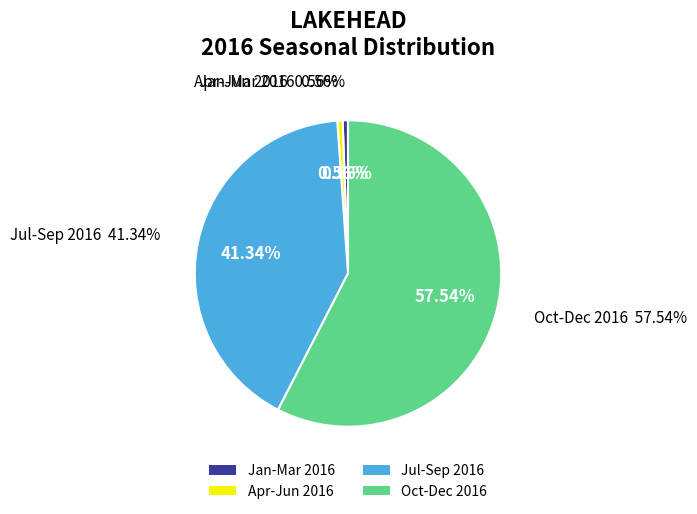

Is there a majority slice in this chart?

Yes